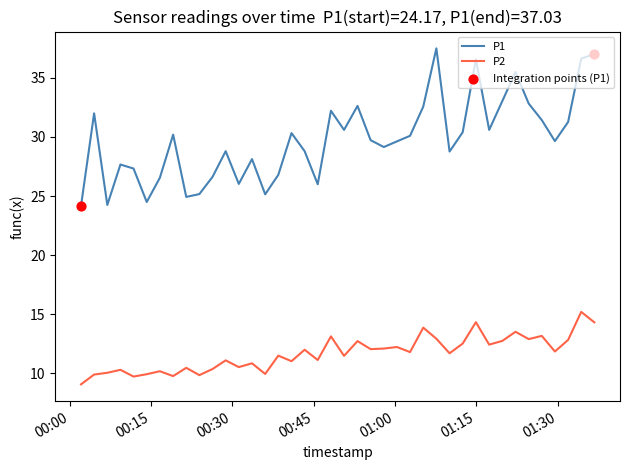

List the series in order of their overall mean, lowest first.

P2, P1